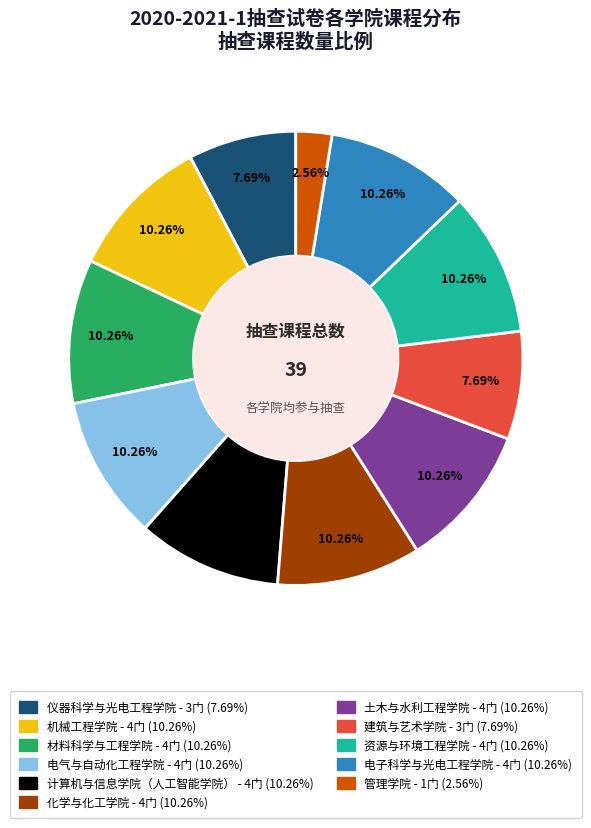

To the nearest percent, what percentage of the pie is 化学与化工学院?

10%